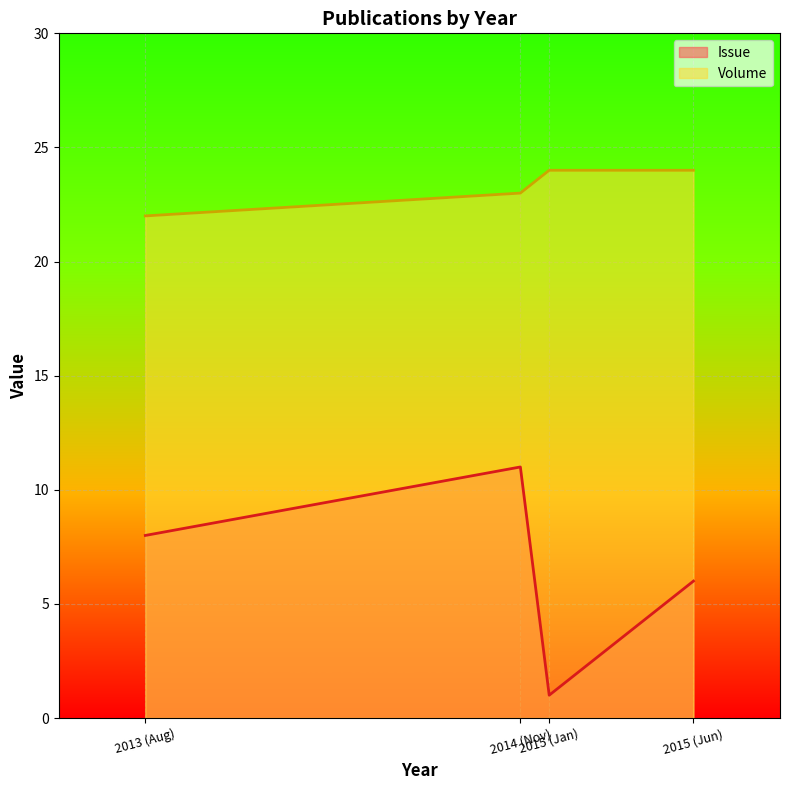

How many interior local peaks does the Issue series have?

1